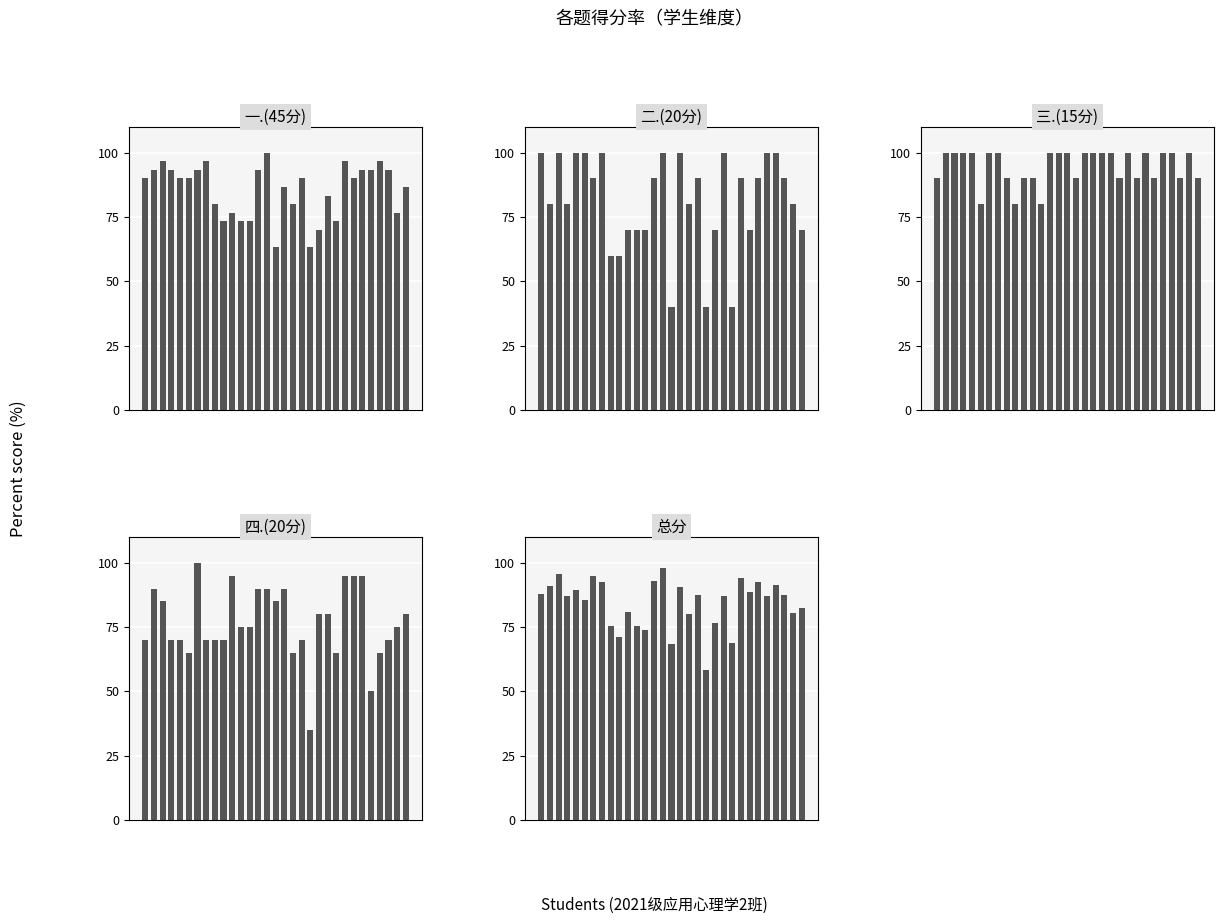

Read the 一.(45分) value at 11.

73.3